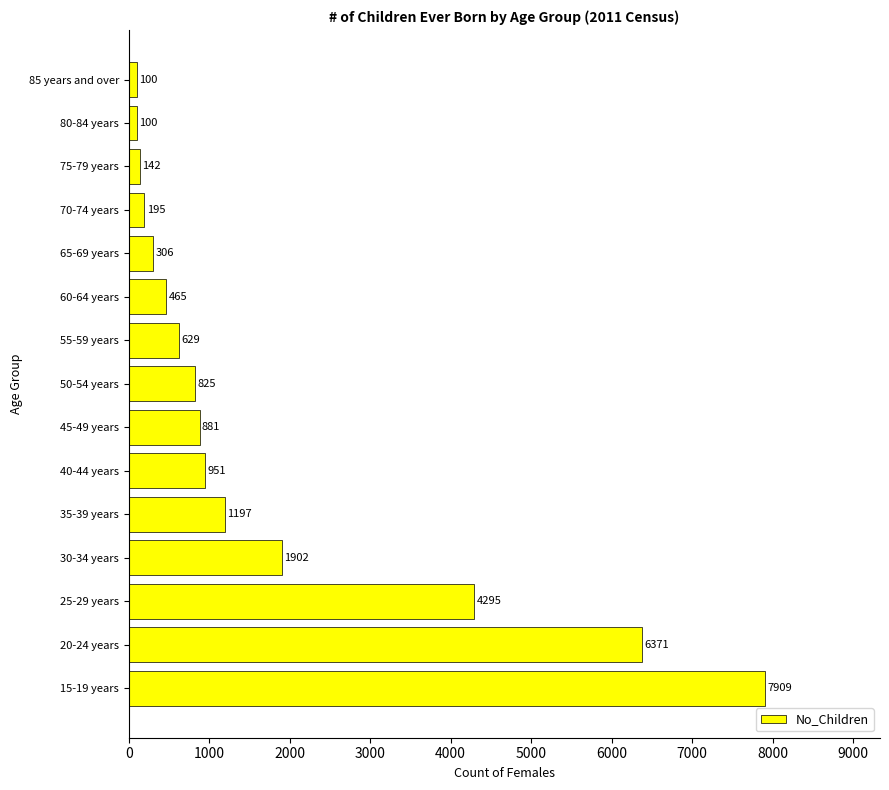

Does the chart contain stacked bars?

No